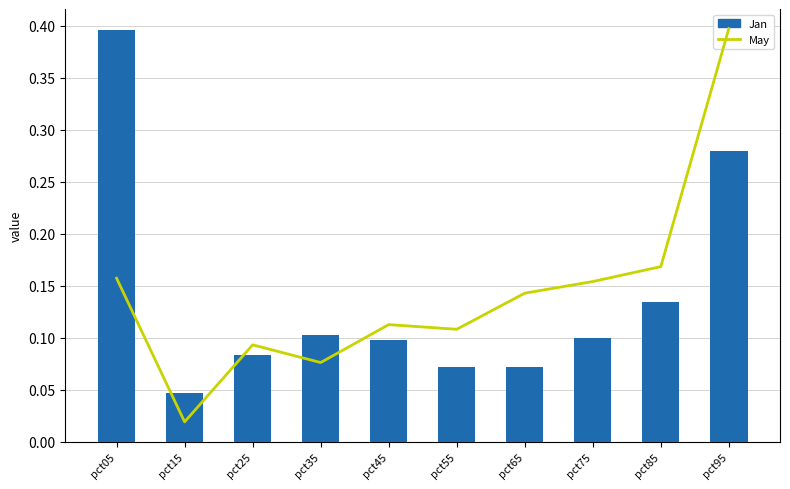

Count the Jan values in the range 0 to 1.

10